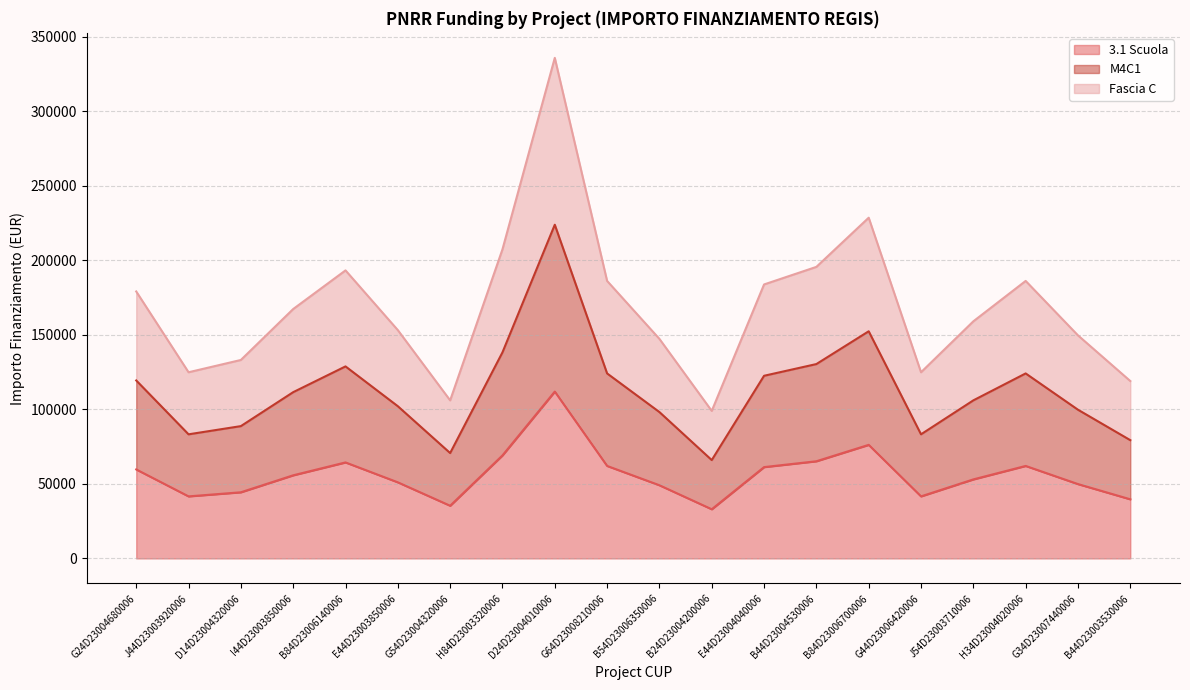

At which label does M4C1 first exceed 111556?

G24D23004680006